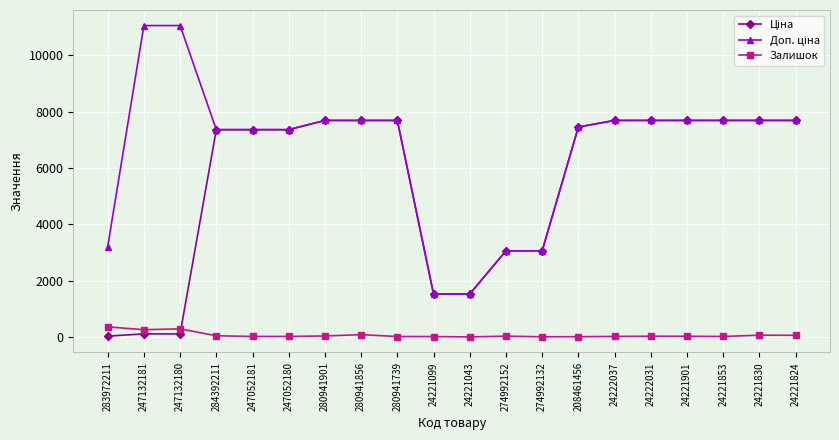

What is the difference between the maximum and second lowest values in the Залишок series?

351.0